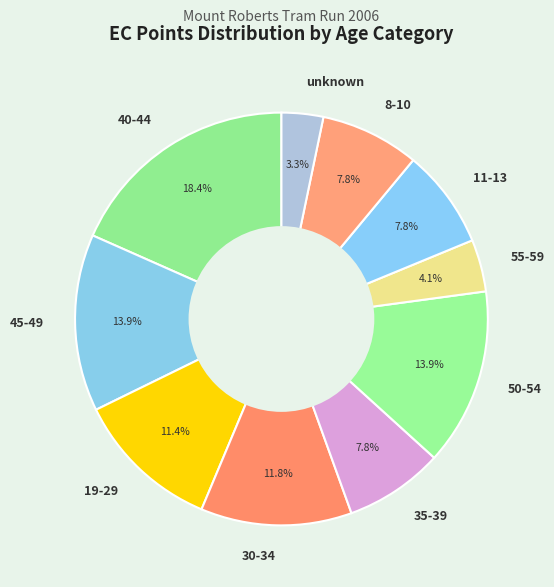

To the nearest percent, what is the difference between the 55-59 and 30-34 slice percentages?

8%